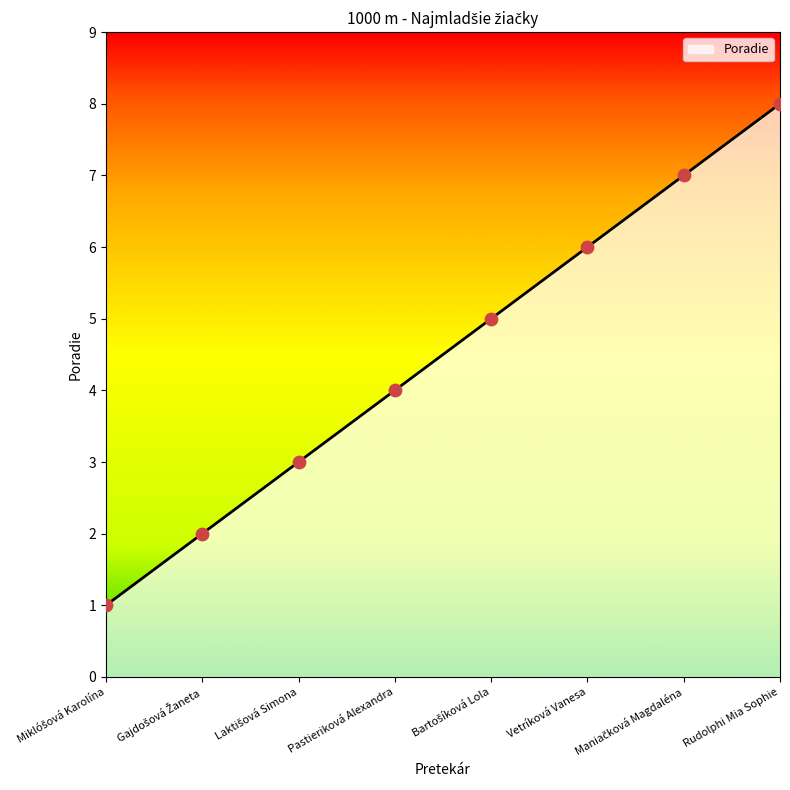

What is the greatest value displayed?

8